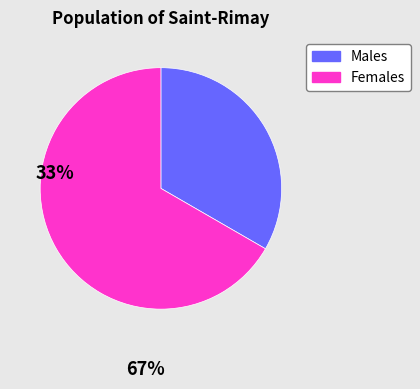

Which slice is the smallest?

Чоловіча